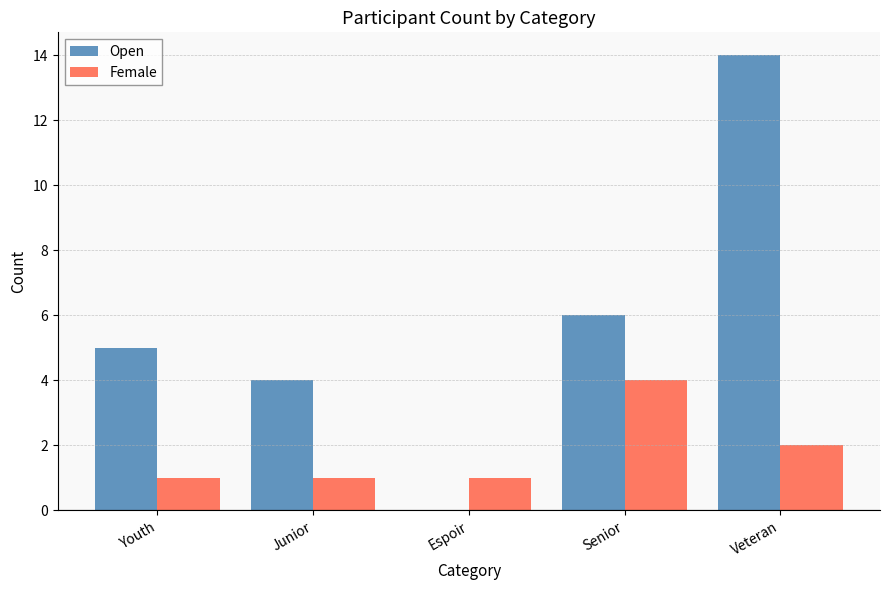

At which category is the sum across all series the highest?

Veteran